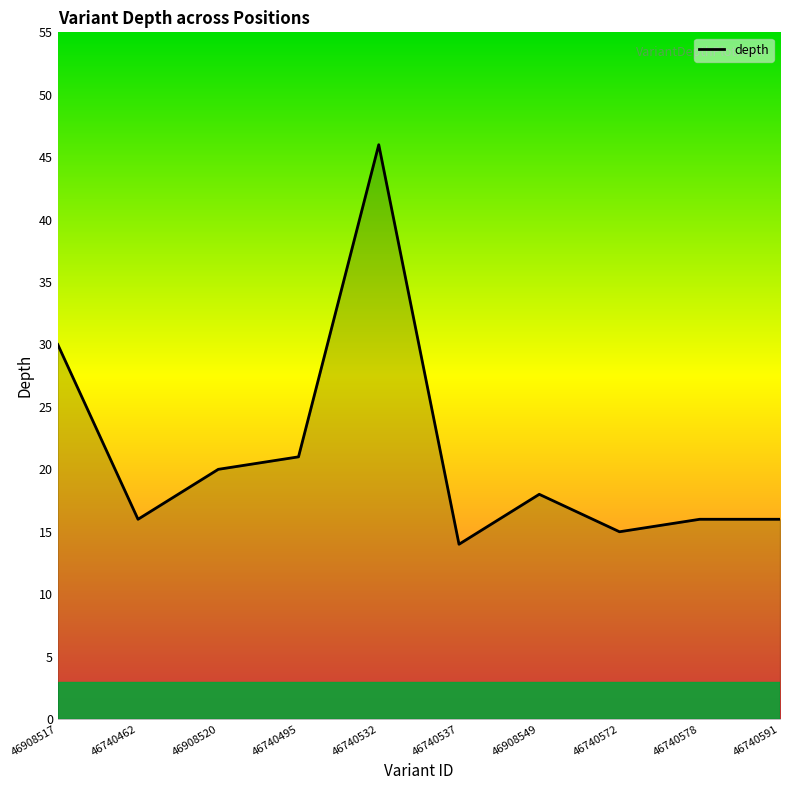

True or false: the data shows 23 at 46740591.

False